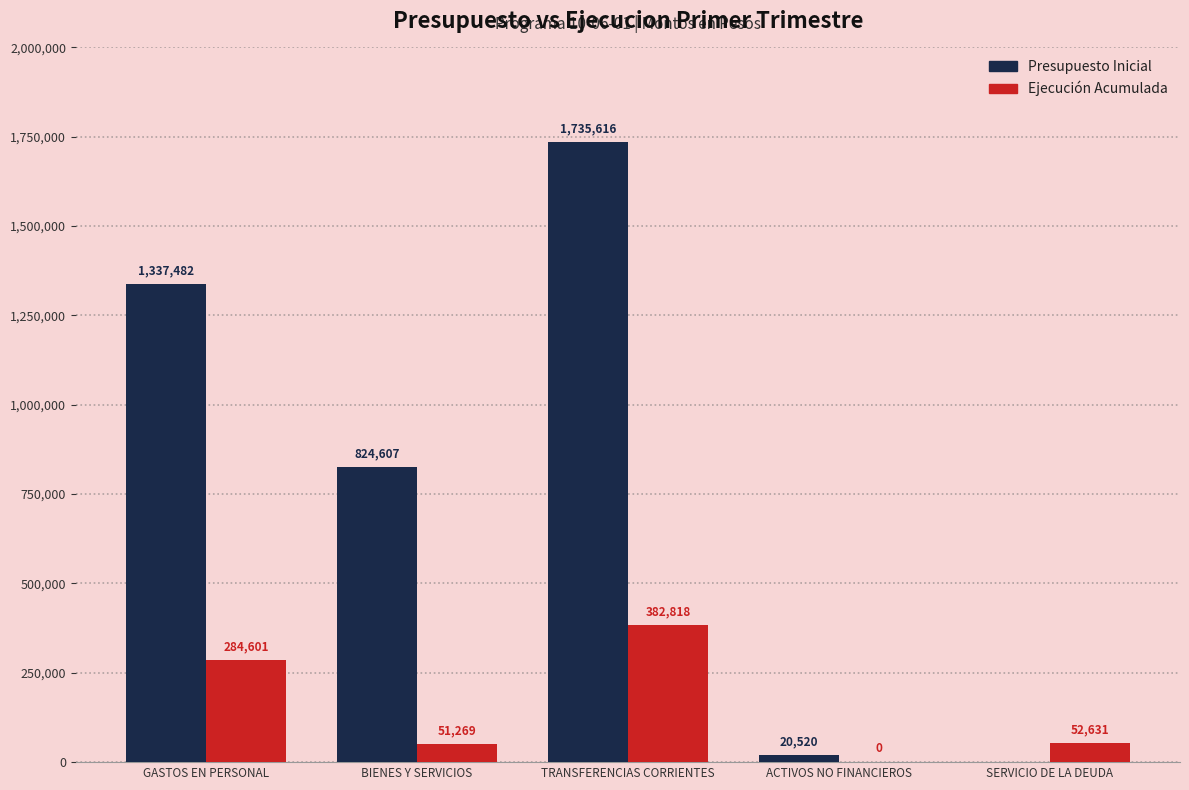

The Ejecución Acumulada series shows 0 at ACTIVOS NO FINANCIEROS. True or false?

True